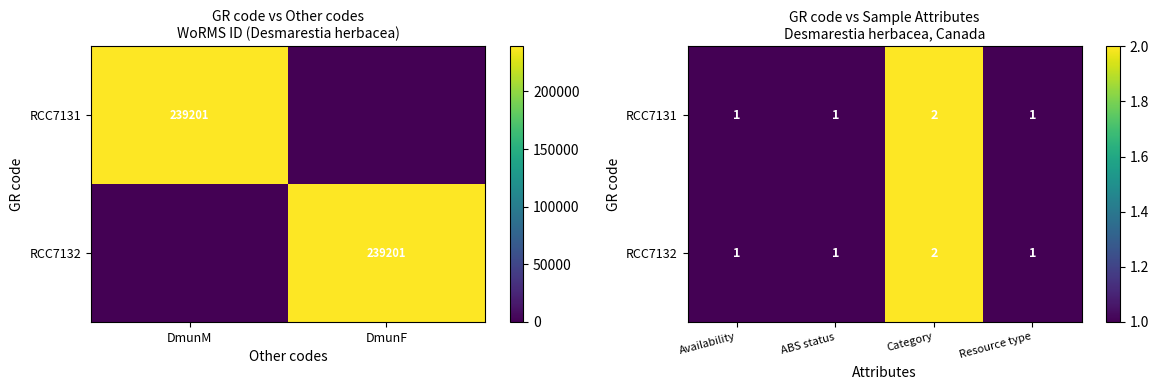

How many distinct data groups are displayed?

2